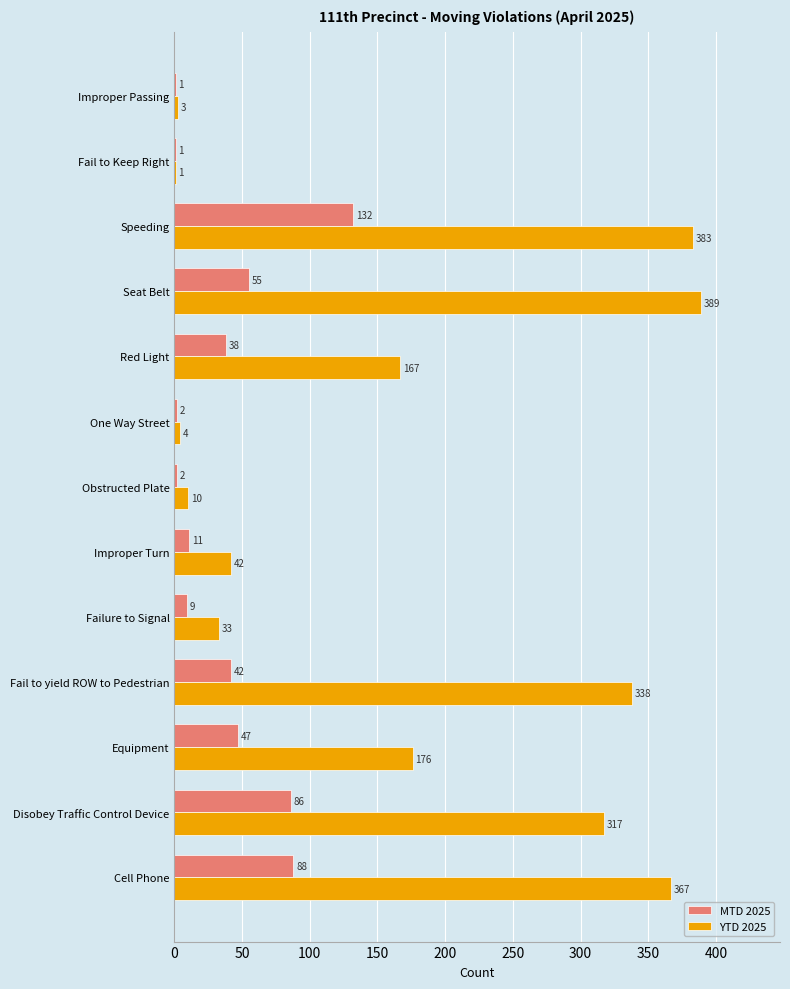

What is the maximum value for MTD 2025?

132